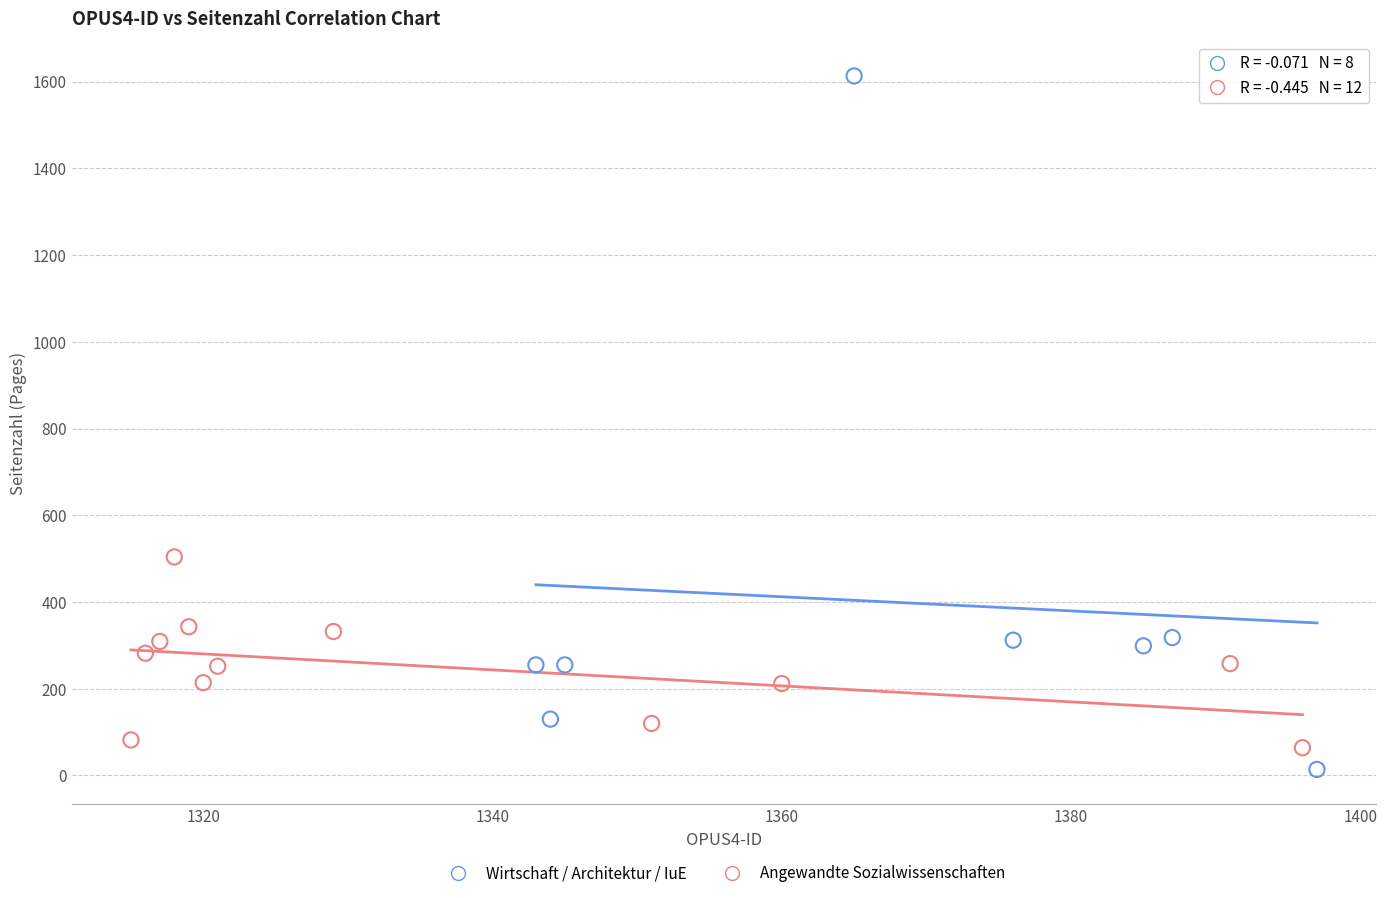

Which series has the largest Y range (max minus min)?

Wirtschaft / Architektur / IuE